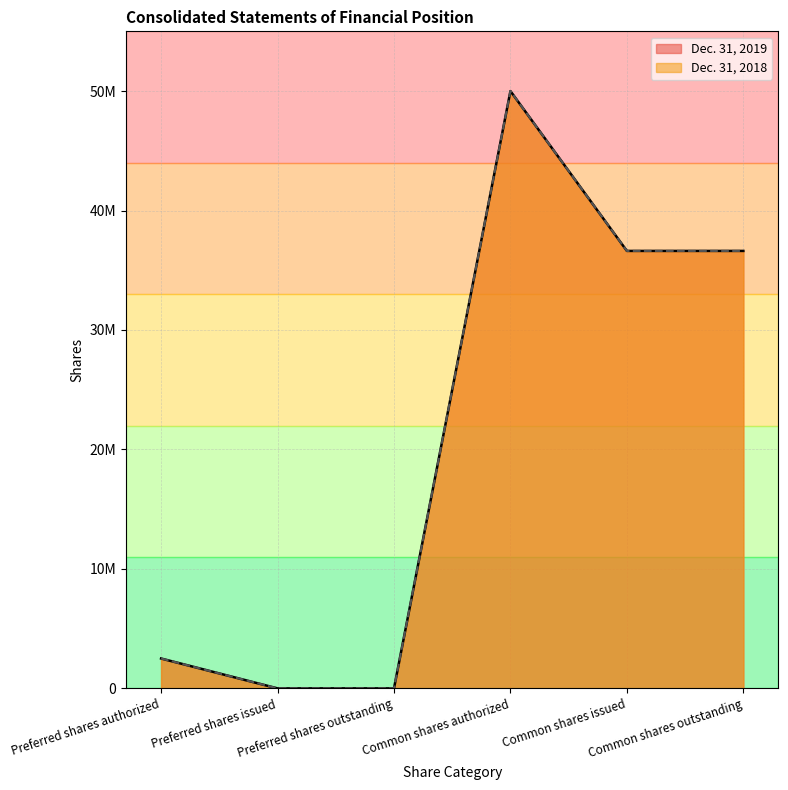

What is the approximate value of Dec. 31, 2019 at Common shares outstanding, to the nearest 100?

36618700